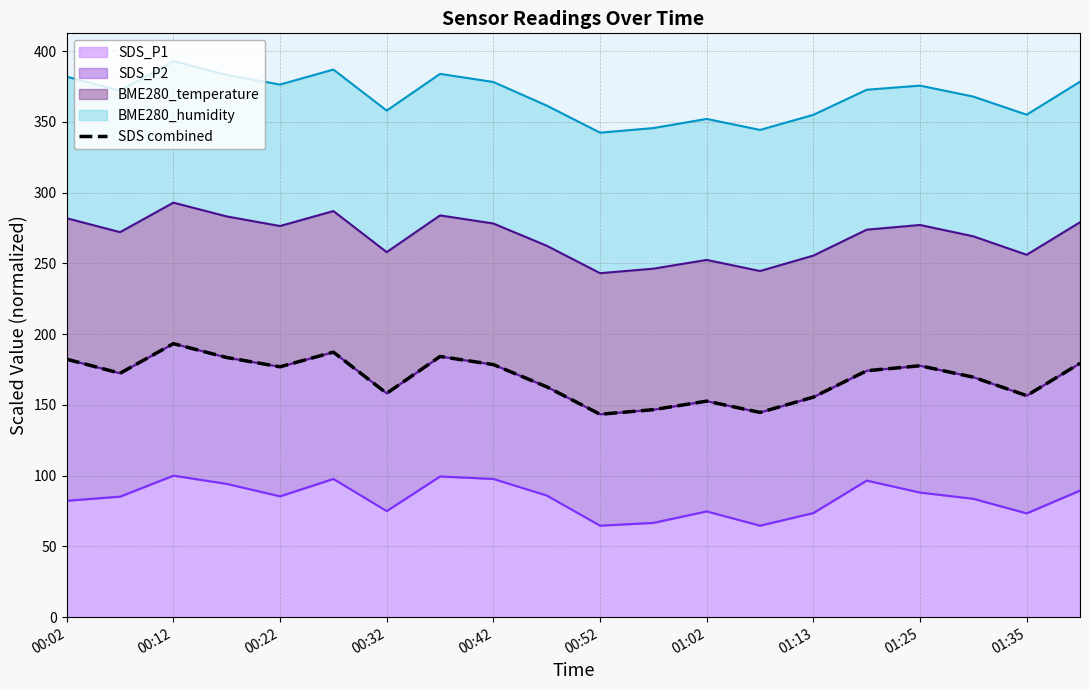

What is the maximum value for SDS_P1?

100.0